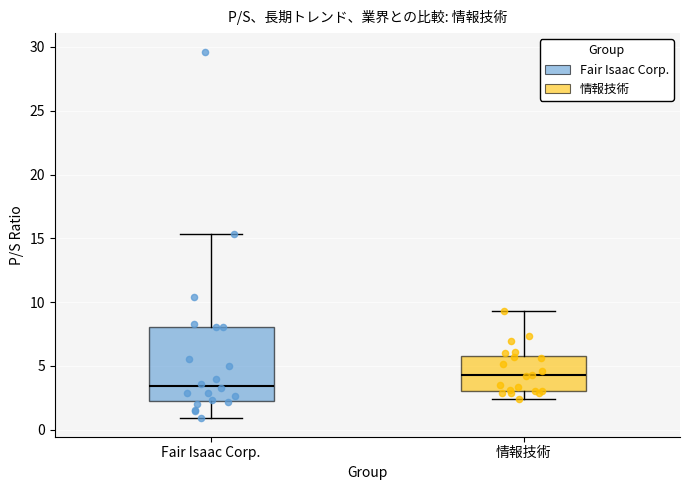

Which box's median line is the highest?

情報技術